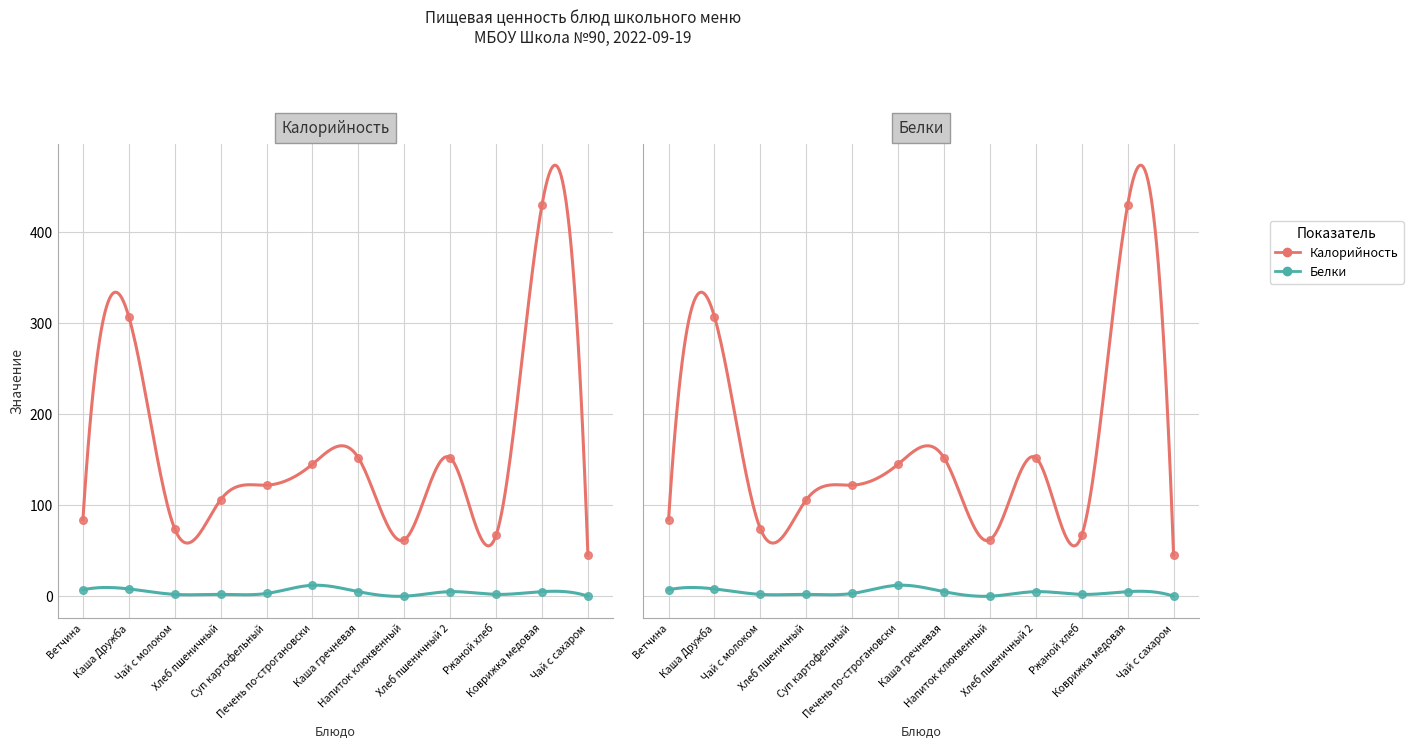

Which series reaches the minimum Y coordinate?

Белки